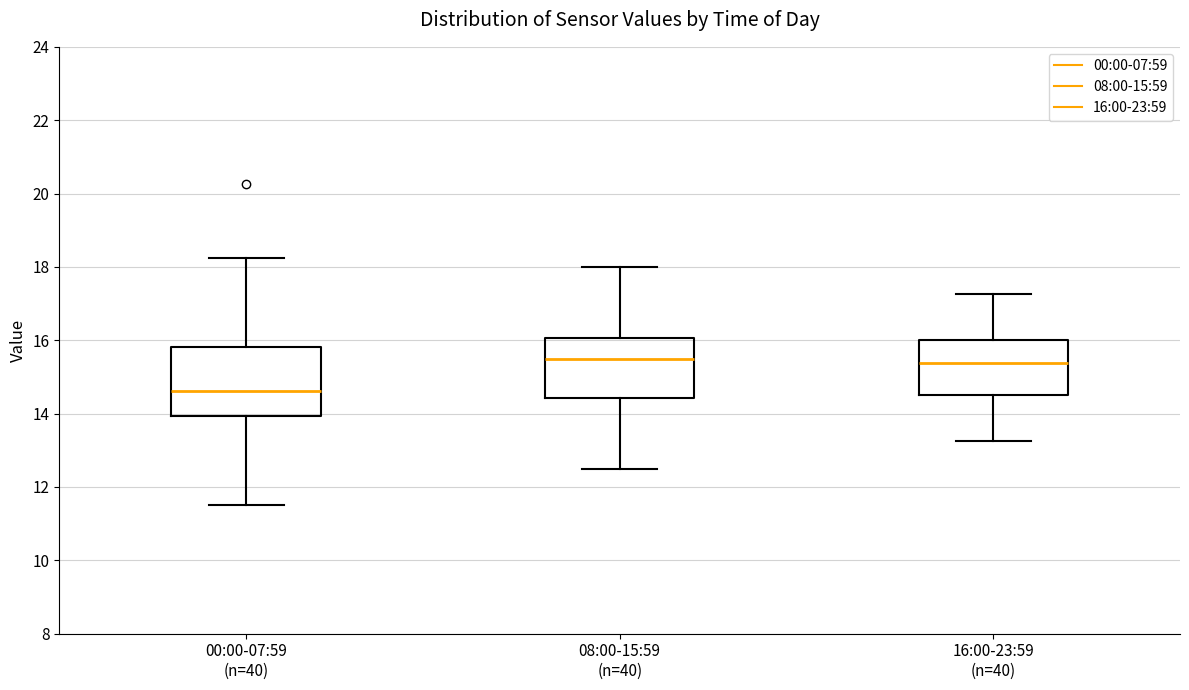

Which box is the tallest, from its lower edge to its upper edge?

00:00-07:59 (n=40)